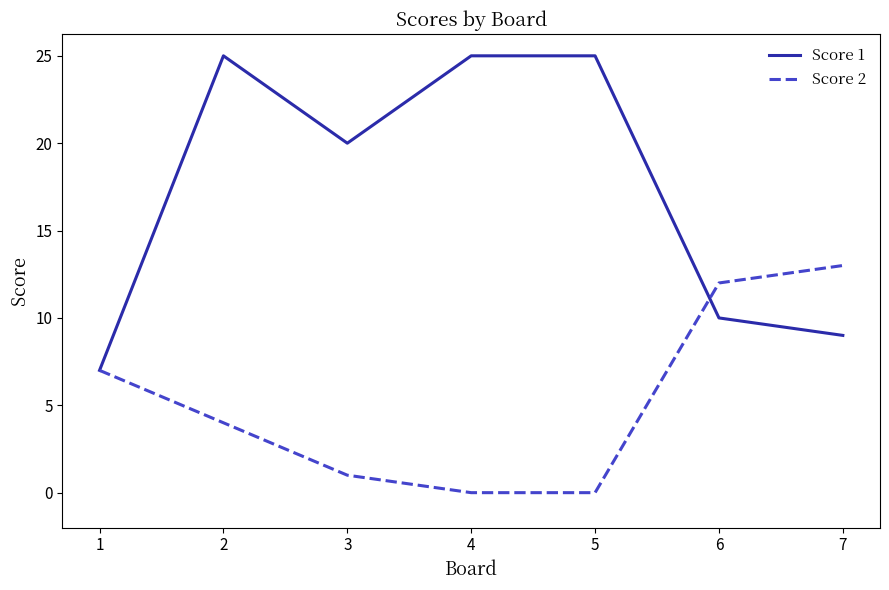

True or false: Score 2 has a value of 6 at 2.

False